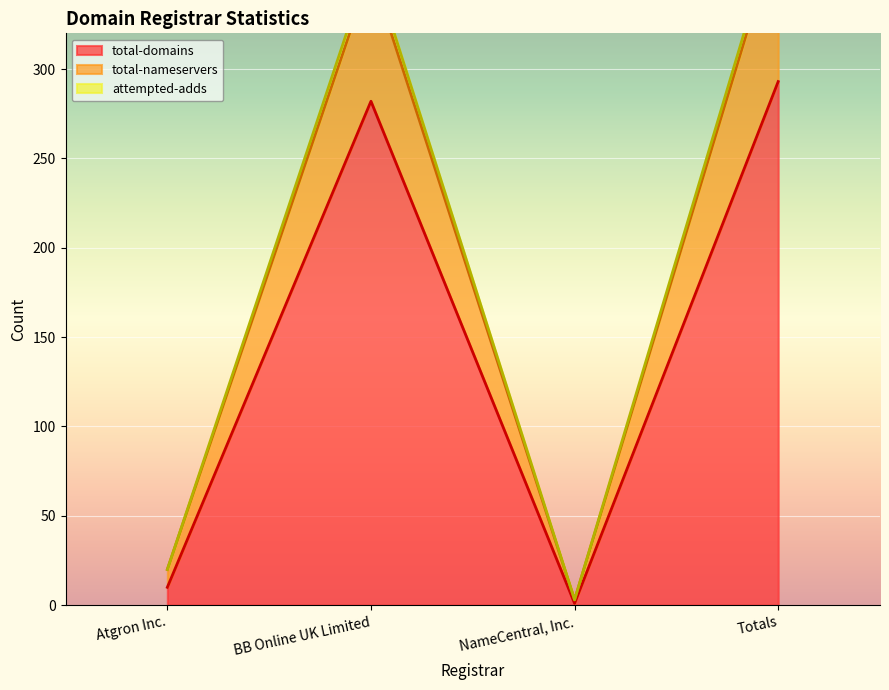

True or false: total-domains has a value of 466 at Totals.

False